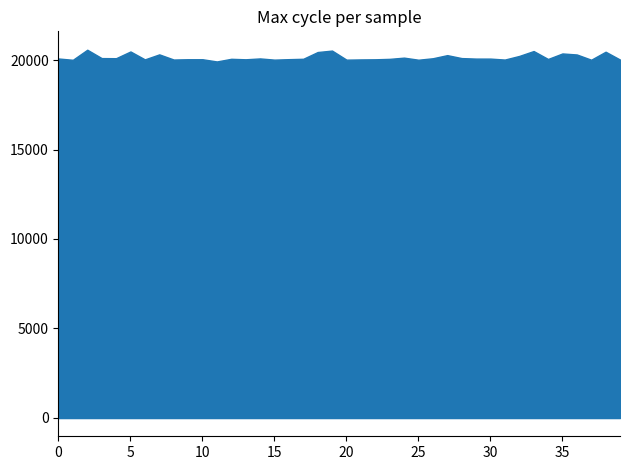

What is the difference between the maximum and minimum values in the Max_cycle series?

655